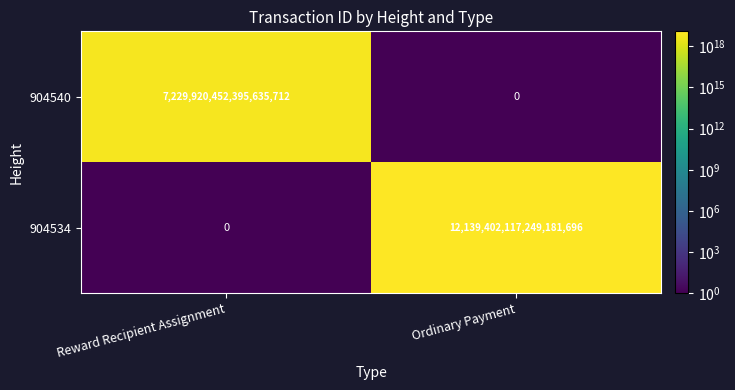

List the series in order of their overall mean, highest first.

904534, 904540